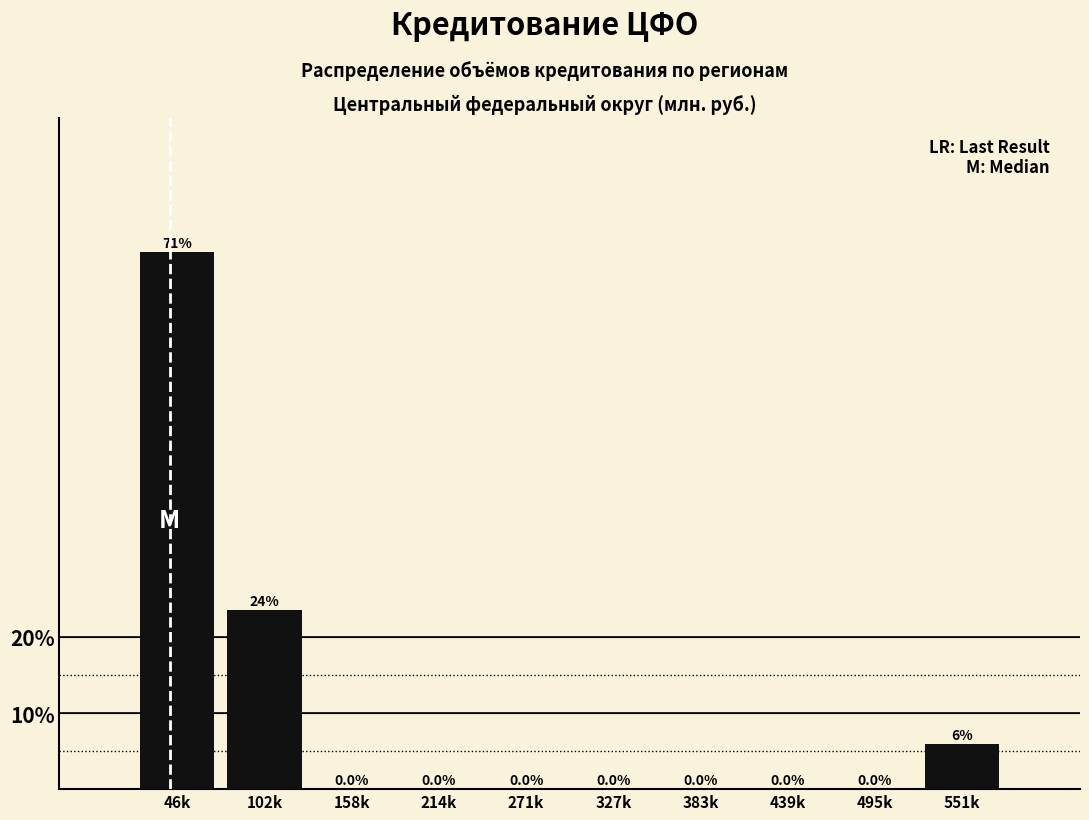

Reading left to right, extract all data points from this chart.

46k=70.6	102k=23.5	158k=0.0	214k=0.0	271k=0.0	327k=0.0	383k=0.0	439k=0.0	495k=0.0	551k=5.9